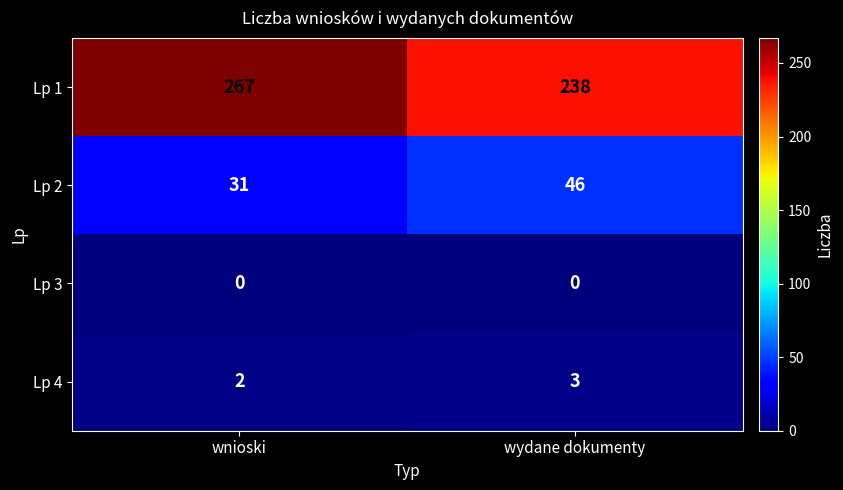

Which category has the lowest value in the Lp 4 series?

wnioski